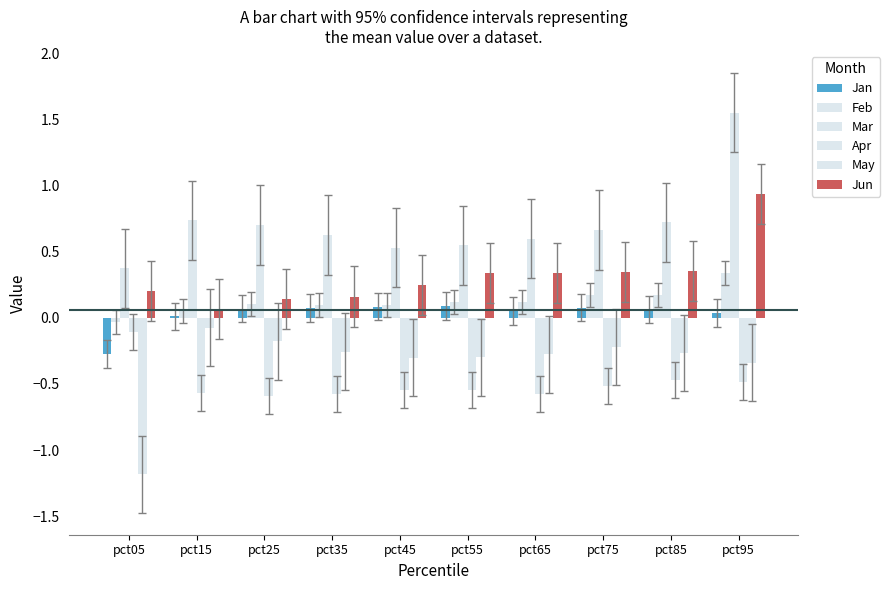

What is the difference between the maximum and minimum values in the May series?

1.1